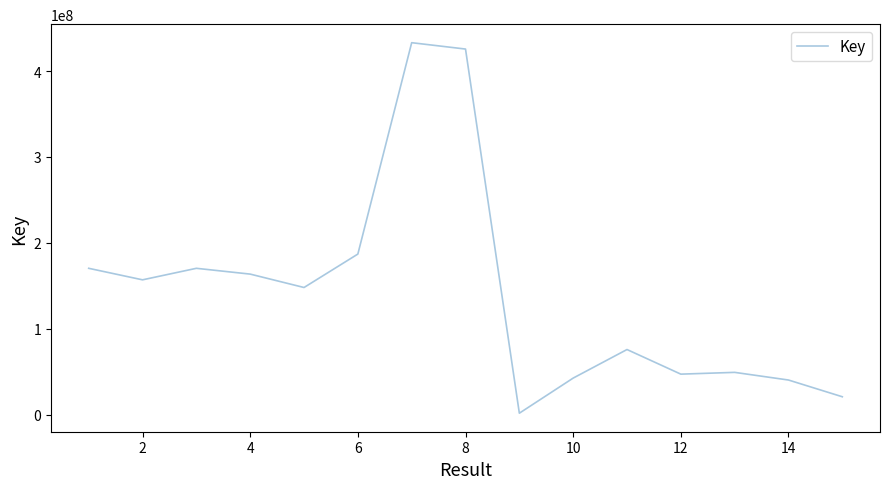

What is the greatest value displayed?

432980211